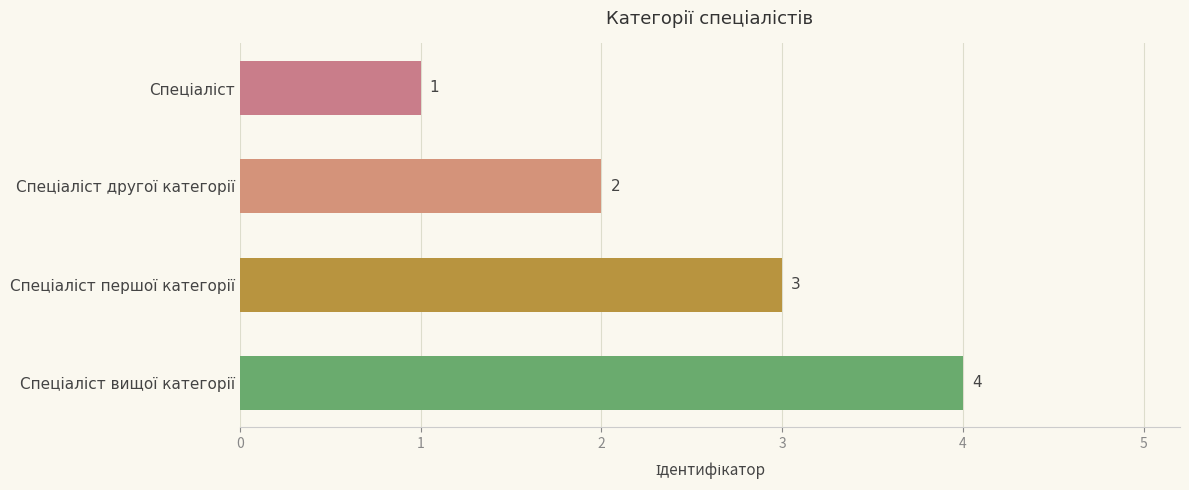

Count the values in the range 2 to 4.

3